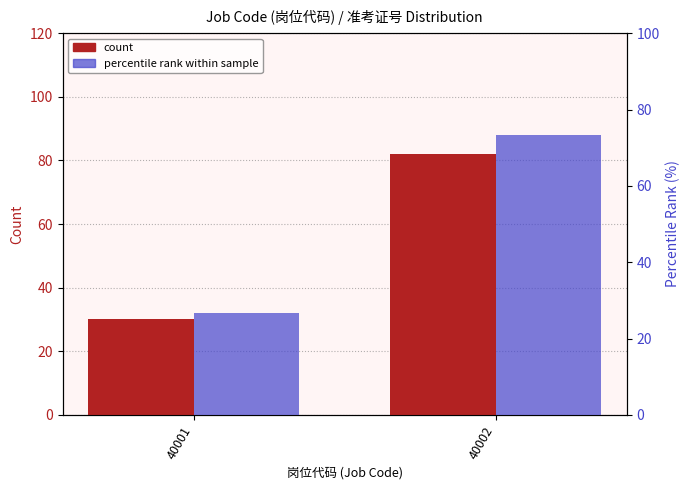

What is the value of the count bar at the 1st from the left?

30.0